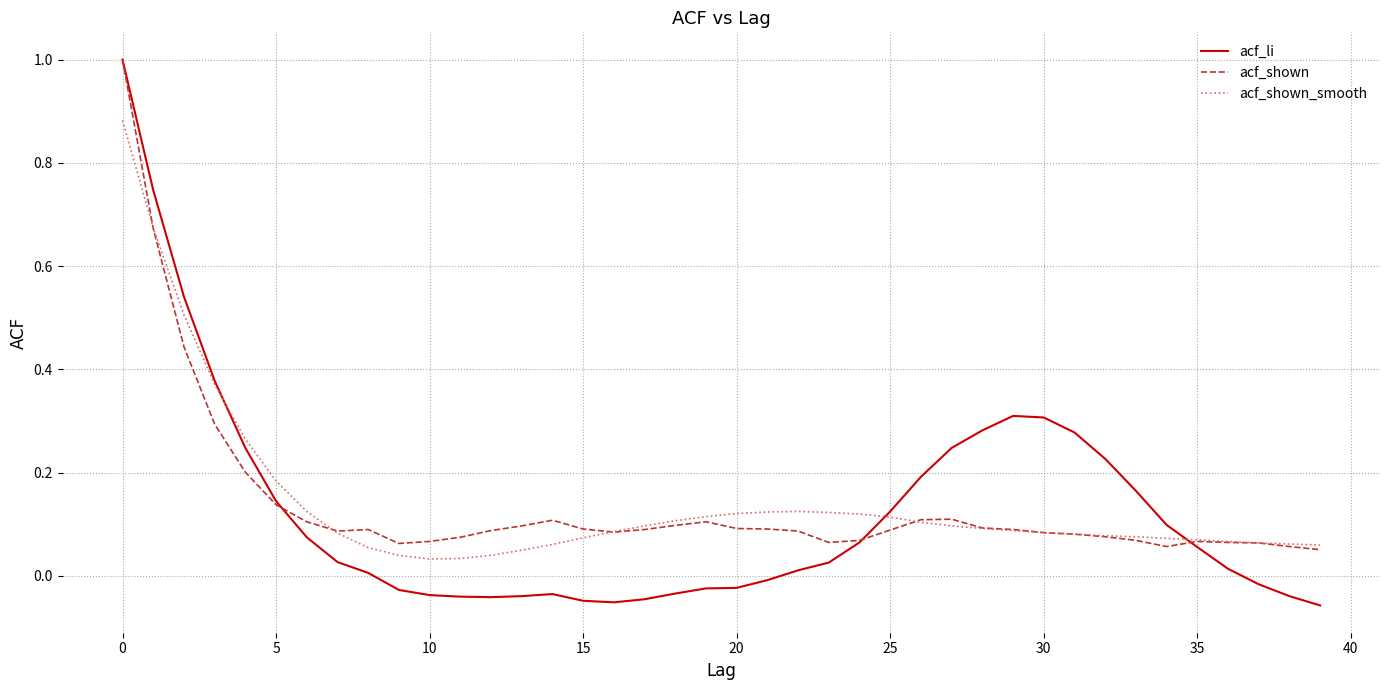

Which series has the largest range (max minus min)?

acf_li